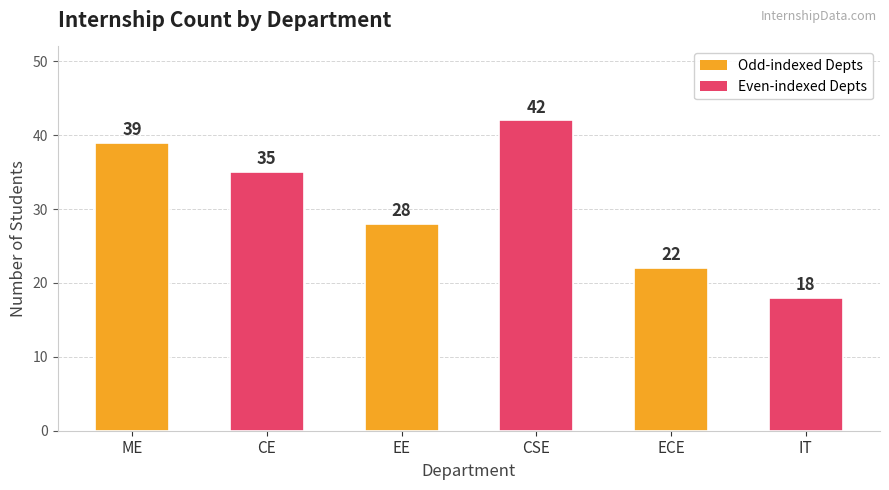

What is the change in value from EE to ECE?

-6